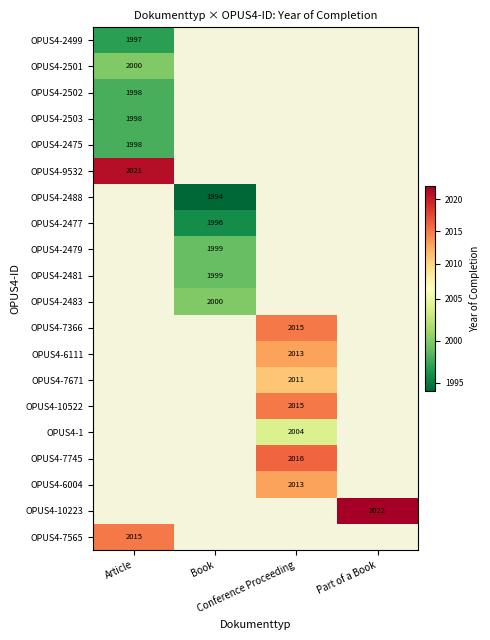

Which series has the largest range (max minus min)?

OPUS4-2499